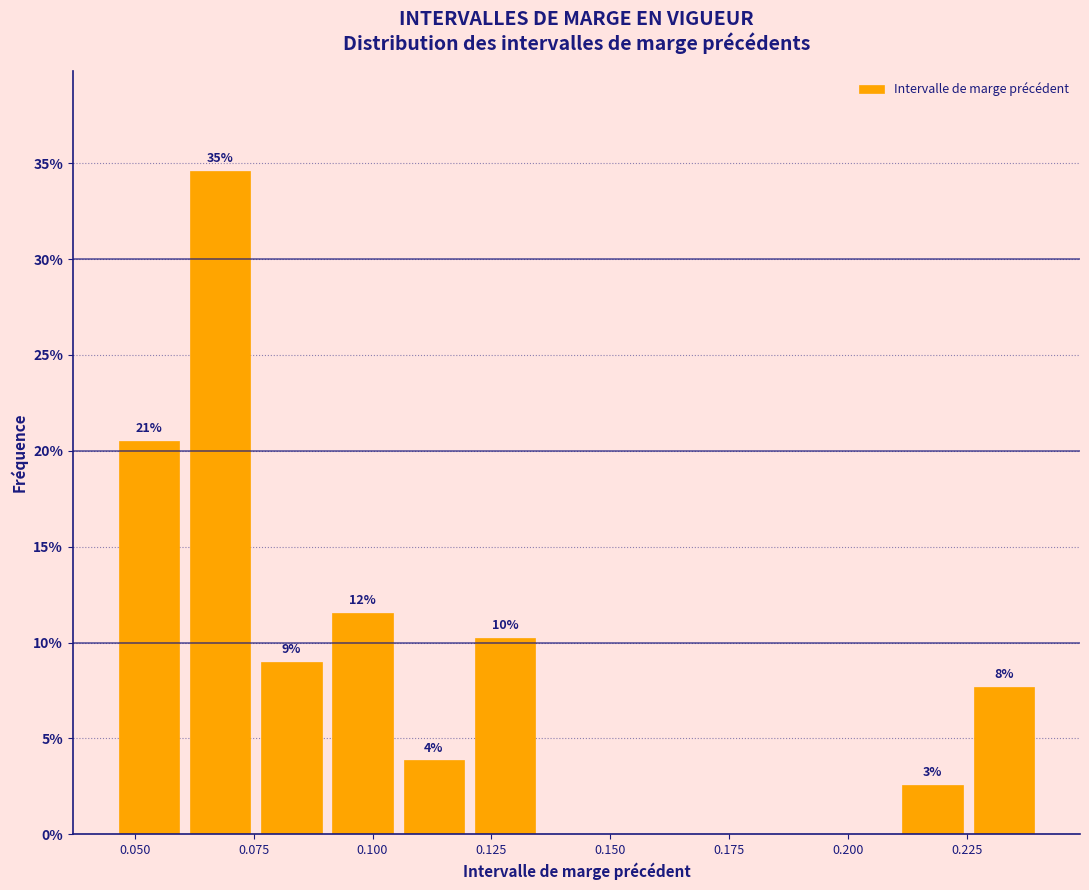

Read against the x-axis, roughly where is the centre of the tallest bar?

0.070